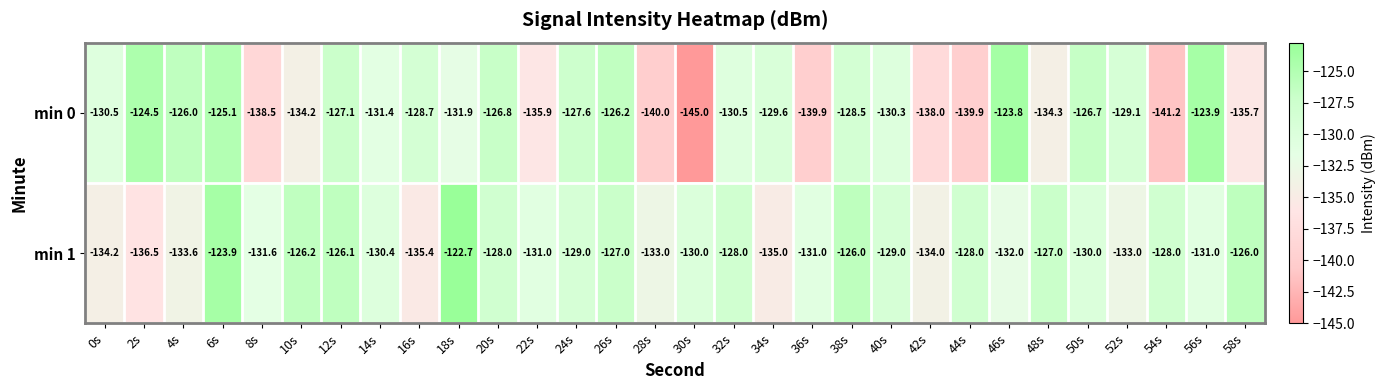

Rank the series at 50s from lowest to highest value.

min 1, min 0